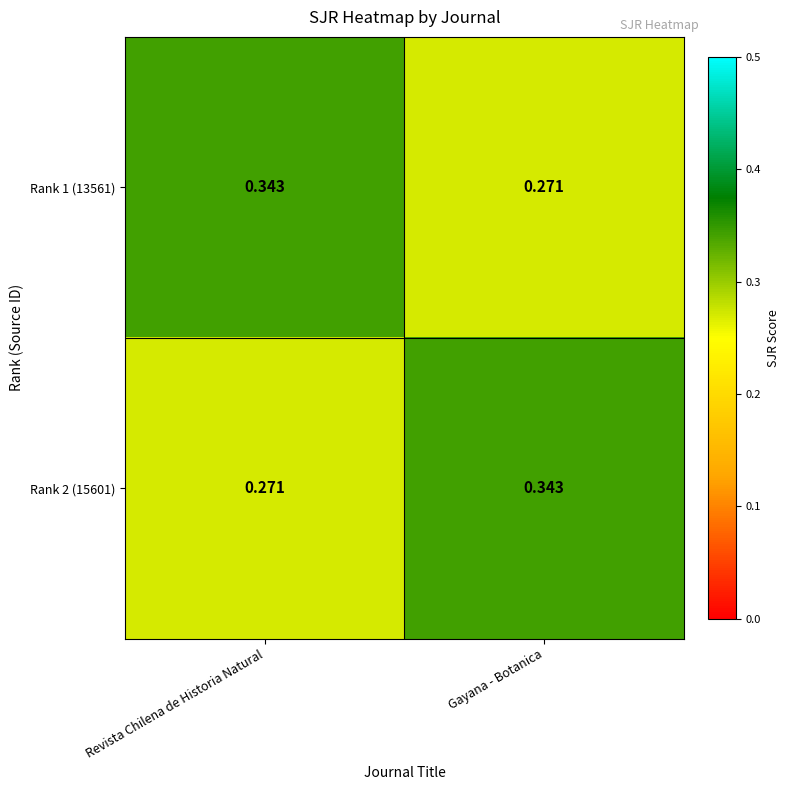

Where is Rank 2 (15601) nearest to the value 0?

Revista Chilena de Historia Natural